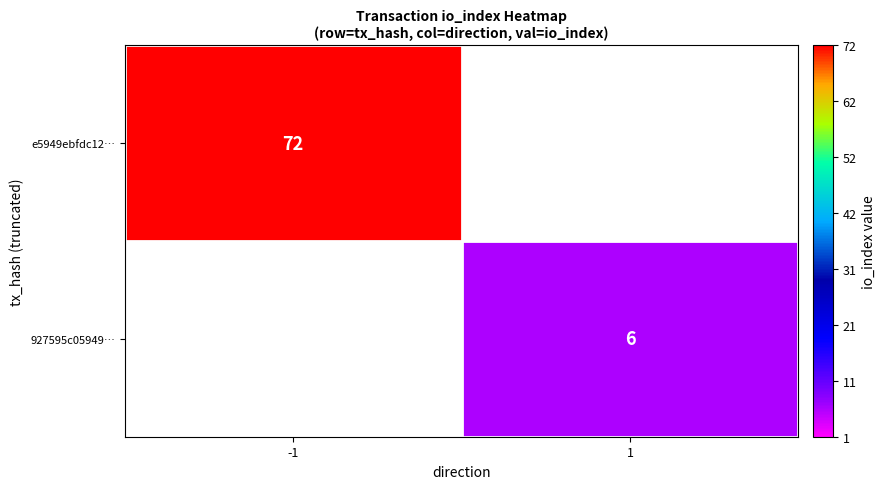

True or false: 927595c05949… has a value of 4 at 1.

False